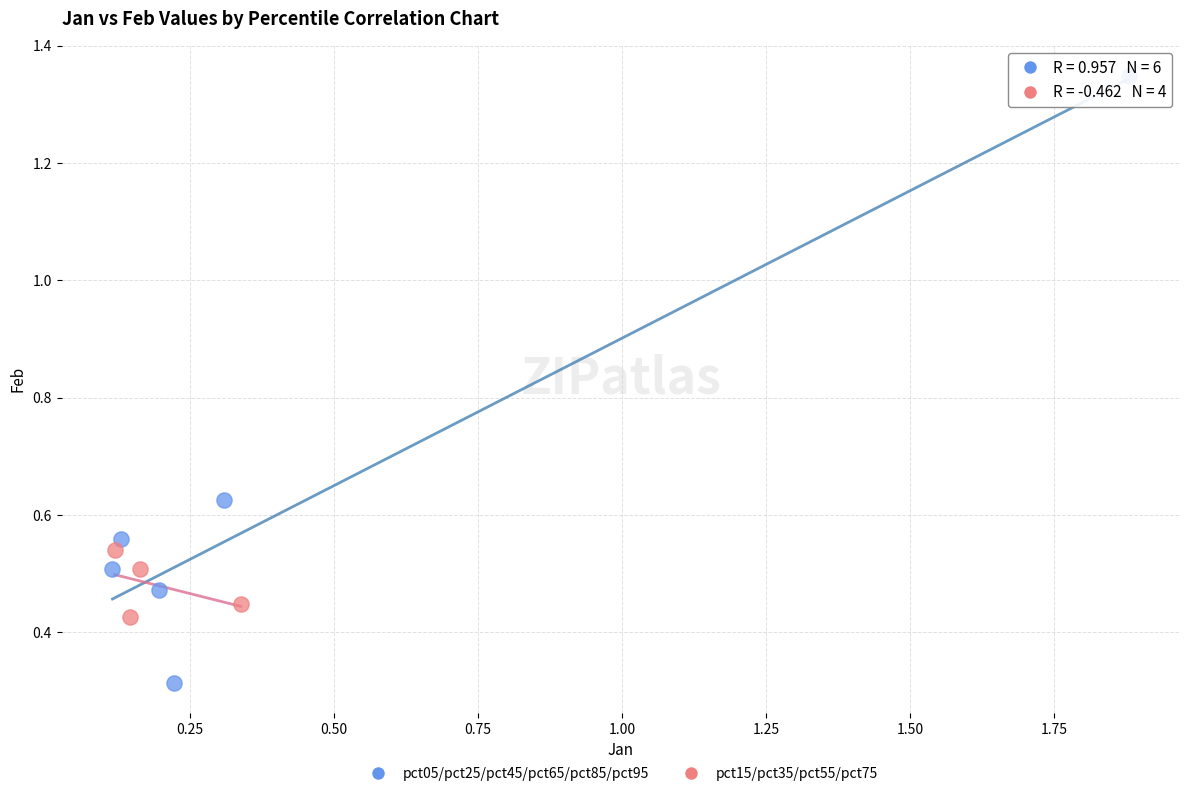

Which series contains the highest Y value?

pct05/pct25/pct45/pct65/pct85/pct95